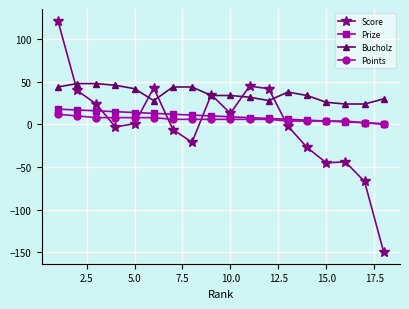

After their last crossing, which series has the higher values: Score or Prize?

Prize